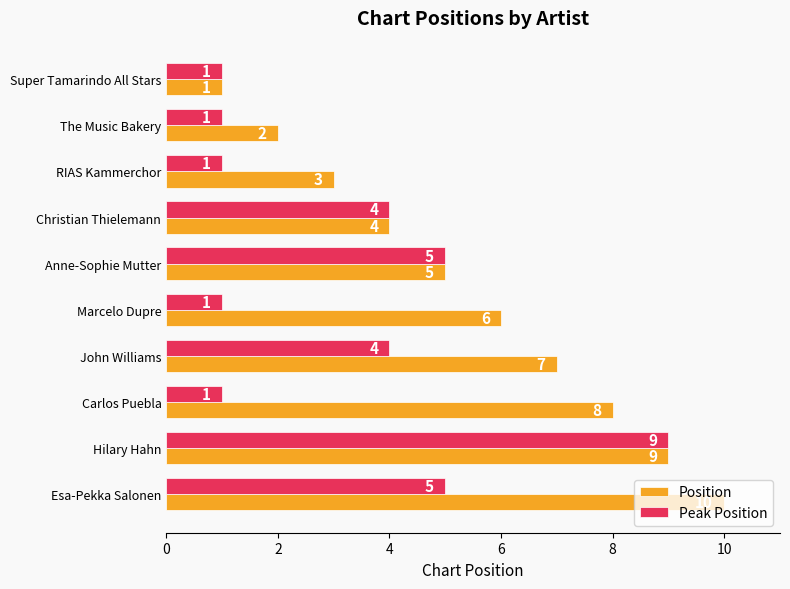

The value of Position at Carlos Puebla is 8. True or false?

True